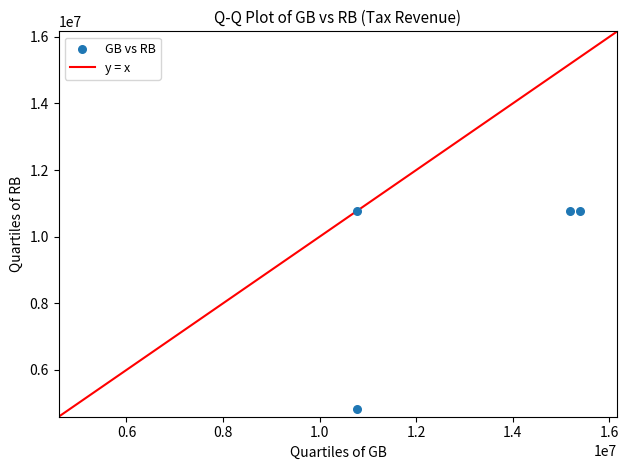

What is the average X value?

13032434